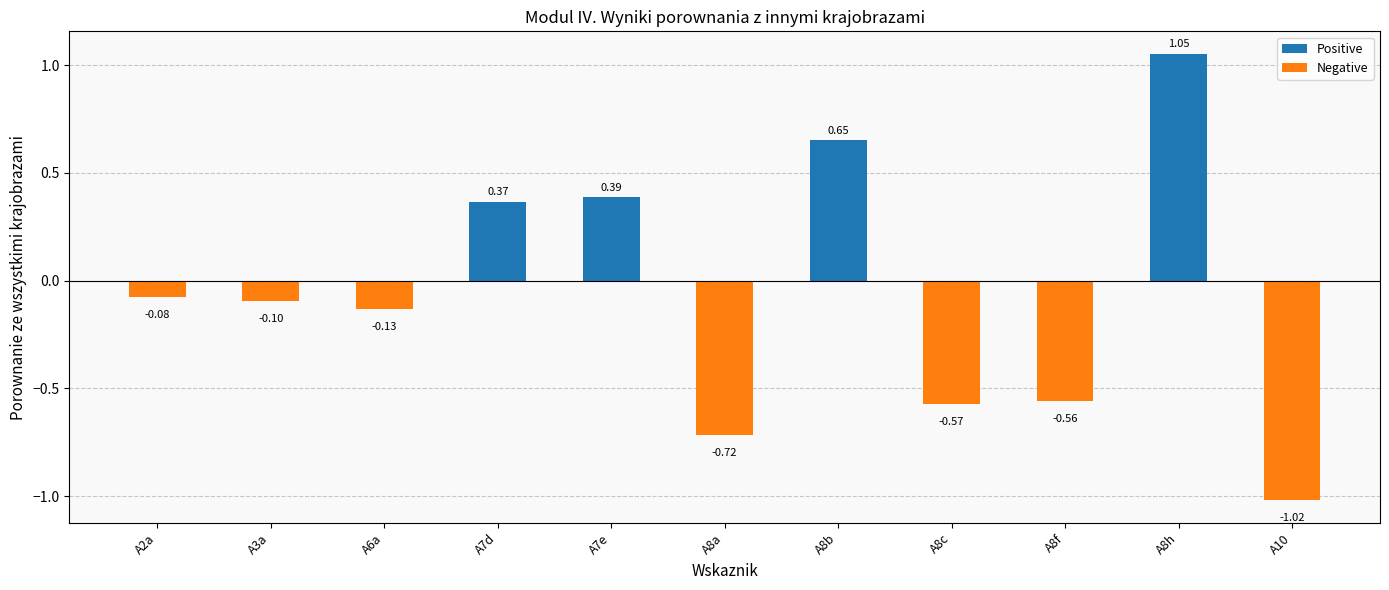

List the labels in order of value, largest first.

A8h, A8b, A7e, A7d, A2a, A3a, A6a, A8f, A8c, A8a, A10